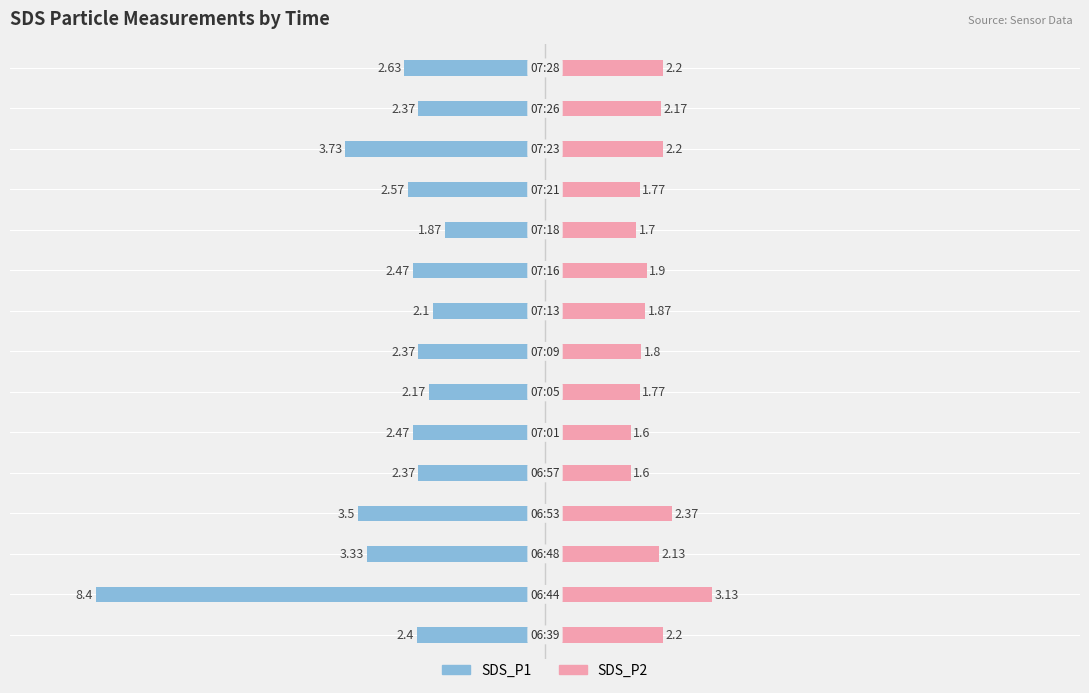

At how many categories does at least one series exceed -6?

15